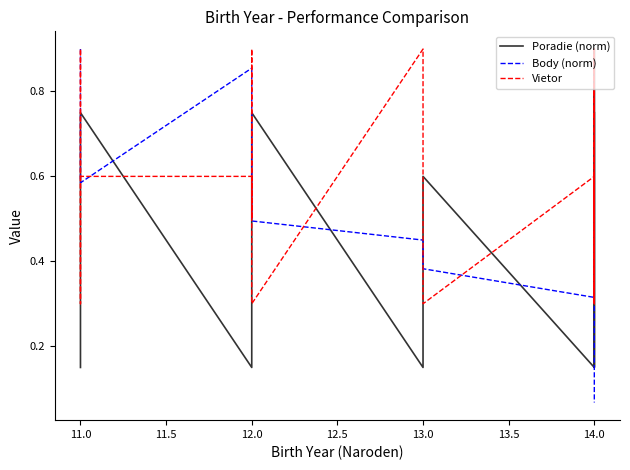

How many times do Vietor and Poradie (norm) cross each other?

8